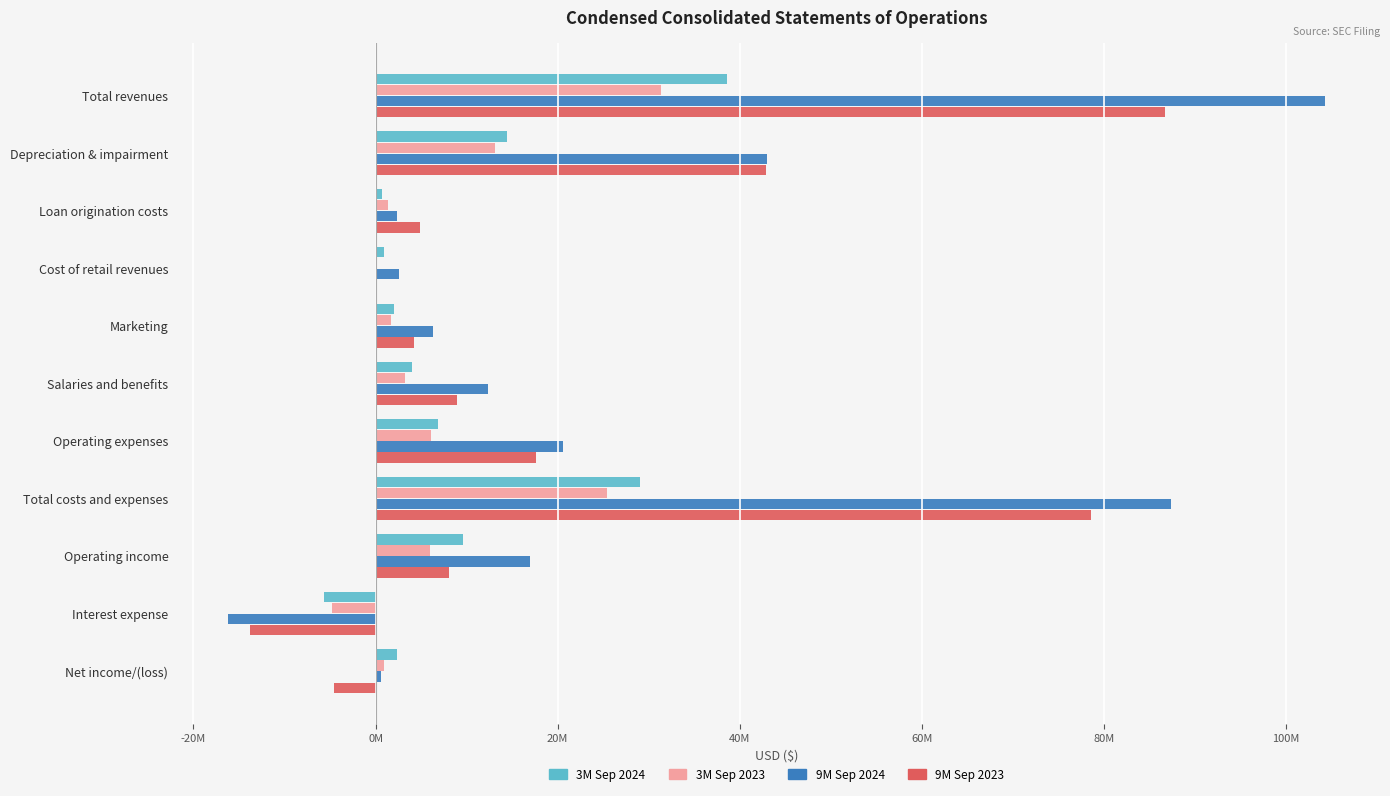

What are all the series names shown in the legend?

3M Sep 2024, 3M Sep 2023, 9M Sep 2024, 9M Sep 2023